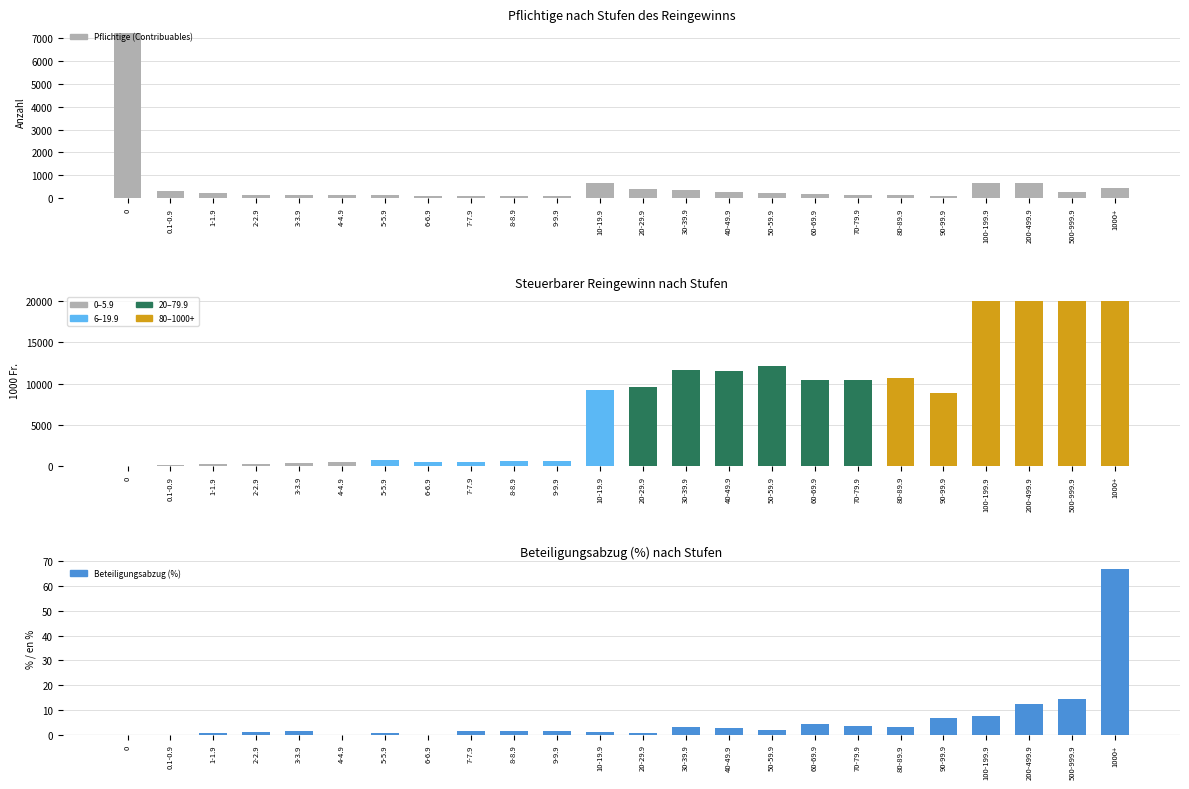

What is the greatest value displayed?

20000.0